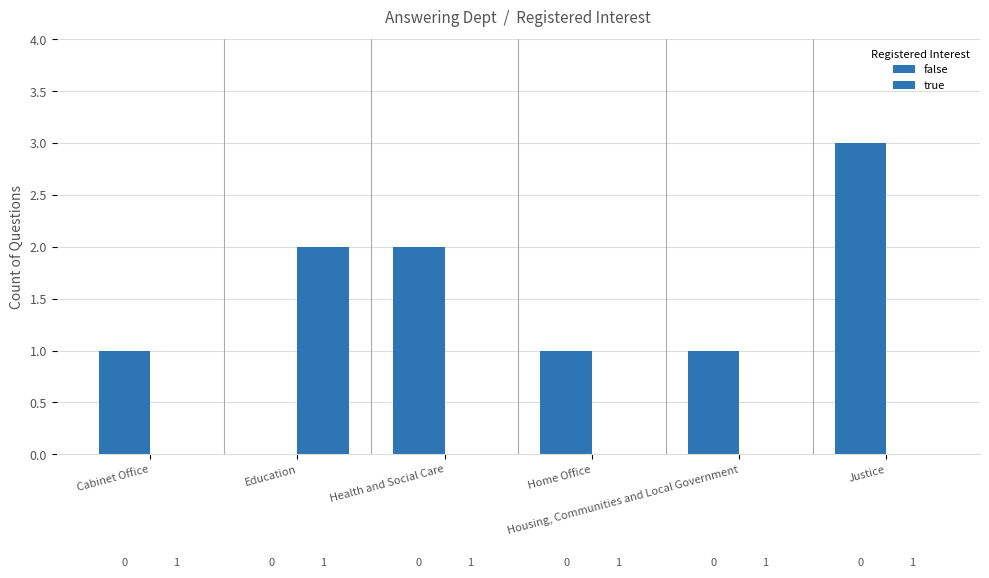

What is the greatest value displayed?

3